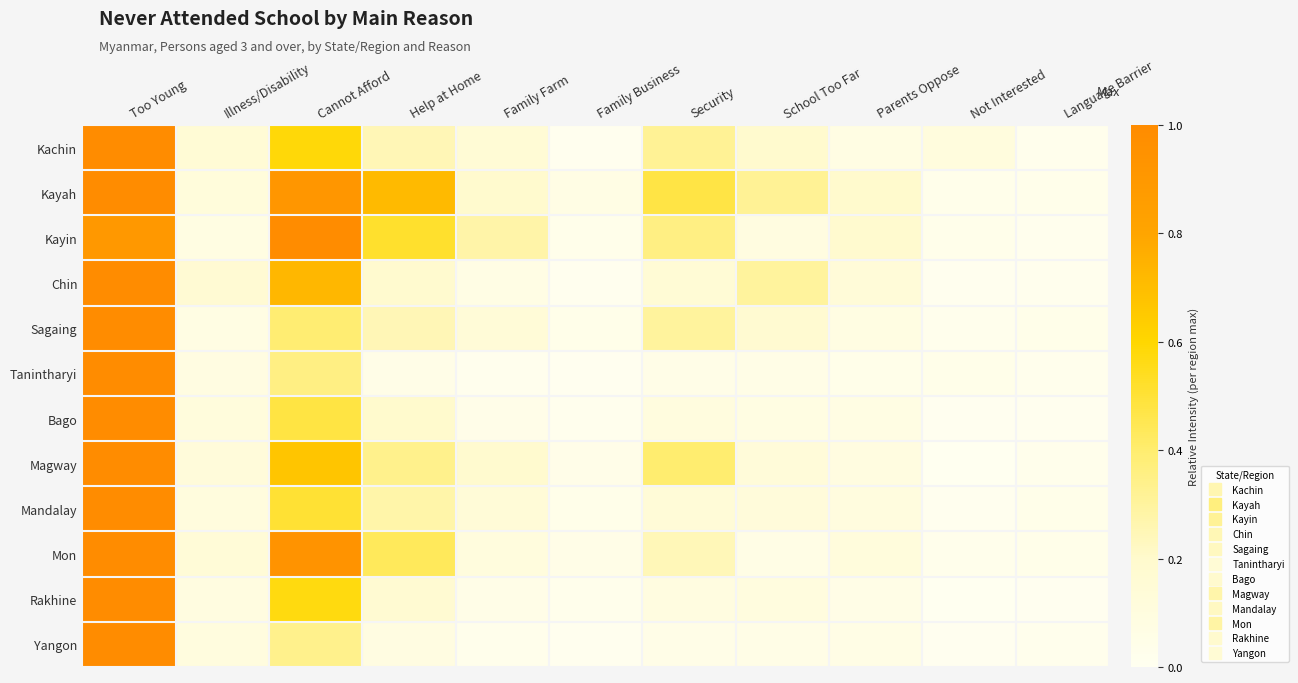

Reading left to right, what are all the values shown in this chart?

Kachin: Too Young=1.0	Illness/Disability=0.2	Cannot Afford=0.6	Help at Home=0.2	Family Farm=0.1	Family Business=0.0	Security=0.3	School Too Far=0.2	Parents Oppose=0.1	Not Interested=0.1	Language Barrier=0.0
Kayah: Too Young=1.0	Illness/Disability=0.1	Cannot Afford=0.9	Help at Home=0.7	Family Farm=0.2	Family Business=0.1	Security=0.5	School Too Far=0.3	Parents Oppose=0.2	Not Interested=0.0	Language Barrier=0.0
Kayin: Too Young=0.9	Illness/Disability=0.1	Cannot Afford=1.0	Help at Home=0.5	Family Farm=0.3	Family Business=0.0	Security=0.4	School Too Far=0.1	Parents Oppose=0.2	Not Interested=0.0	Language Barrier=0.0
Chin: Too Young=1.0	Illness/Disability=0.2	Cannot Afford=0.7	Help at Home=0.2	Family Farm=0.1	Family Business=0.0	Security=0.2	School Too Far=0.3	Parents Oppose=0.1	Not Interested=0.0	Language Barrier=0.0
Sagaing: Too Young=1.0	Illness/Disability=0.1	Cannot Afford=0.4	Help at Home=0.2	Family Farm=0.1	Family Business=0.0	Security=0.3	School Too Far=0.2	Parents Oppose=0.1	Not Interested=0.0	Language Barrier=0.0
Tanintharyi: Too Young=1.0	Illness/Disability=0.1	Cannot Afford=0.4	Help at Home=0.1	Family Farm=0.0	Family Business=0.0	Security=0.1	School Too Far=0.1	Parents Oppose=0.0	Not Interested=0.0	Language Barrier=0.0
Bago: Too Young=1.0	Illness/Disability=0.1	Cannot Afford=0.5	Help at Home=0.2	Family Farm=0.0	Family Business=0.0	Security=0.1	School Too Far=0.1	Parents Oppose=0.1	Not Interested=0.0	Language Barrier=0.0
Magway: Too Young=1.0	Illness/Disability=0.1	Cannot Afford=0.7	Help at Home=0.3	Family Farm=0.2	Family Business=0.0	Security=0.4	School Too Far=0.1	Parents Oppose=0.1	Not Interested=0.0	Language Barrier=0.0
Mandalay: Too Young=1.0	Illness/Disability=0.1	Cannot Afford=0.5	Help at Home=0.3	Family Farm=0.1	Family Business=0.0	Security=0.1	School Too Far=0.1	Parents Oppose=0.1	Not Interested=0.0	Language Barrier=0.0
Mon: Too Young=1.0	Illness/Disability=0.1	Cannot Afford=0.9	Help at Home=0.4	Family Farm=0.1	Family Business=0.0	Security=0.2	School Too Far=0.1	Parents Oppose=0.1	Not Interested=0.0	Language Barrier=0.0
Rakhine: Too Young=1.0	Illness/Disability=0.1	Cannot Afford=0.6	Help at Home=0.2	Family Farm=0.1	Family Business=0.0	Security=0.1	School Too Far=0.1	Parents Oppose=0.1	Not Interested=0.0	Language Barrier=0.0
Yangon: Too Young=1.0	Illness/Disability=0.1	Cannot Afford=0.3	Help at Home=0.1	Family Farm=0.0	Family Business=0.0	Security=0.1	School Too Far=0.1	Parents Oppose=0.1	Not Interested=0.0	Language Barrier=0.0